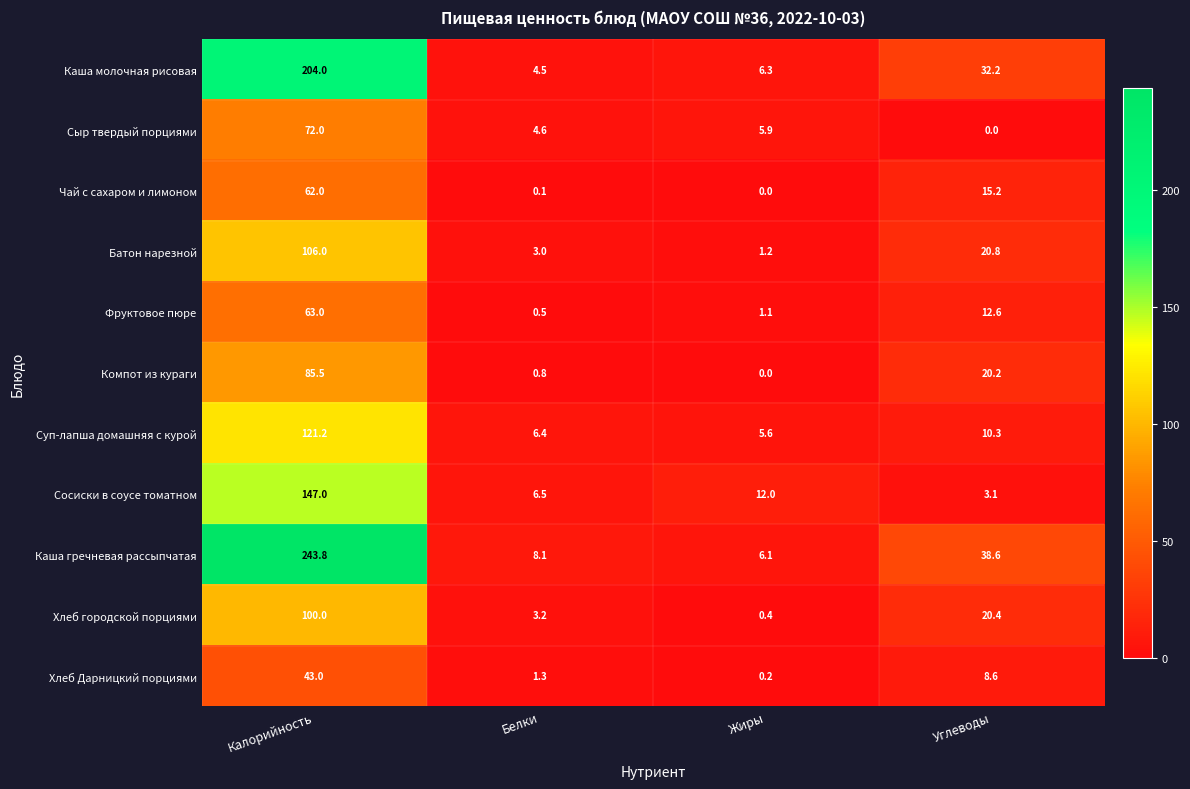

True or false: Чай с сахаром и лимоном has a value of 33.5 at Калорийность.

False